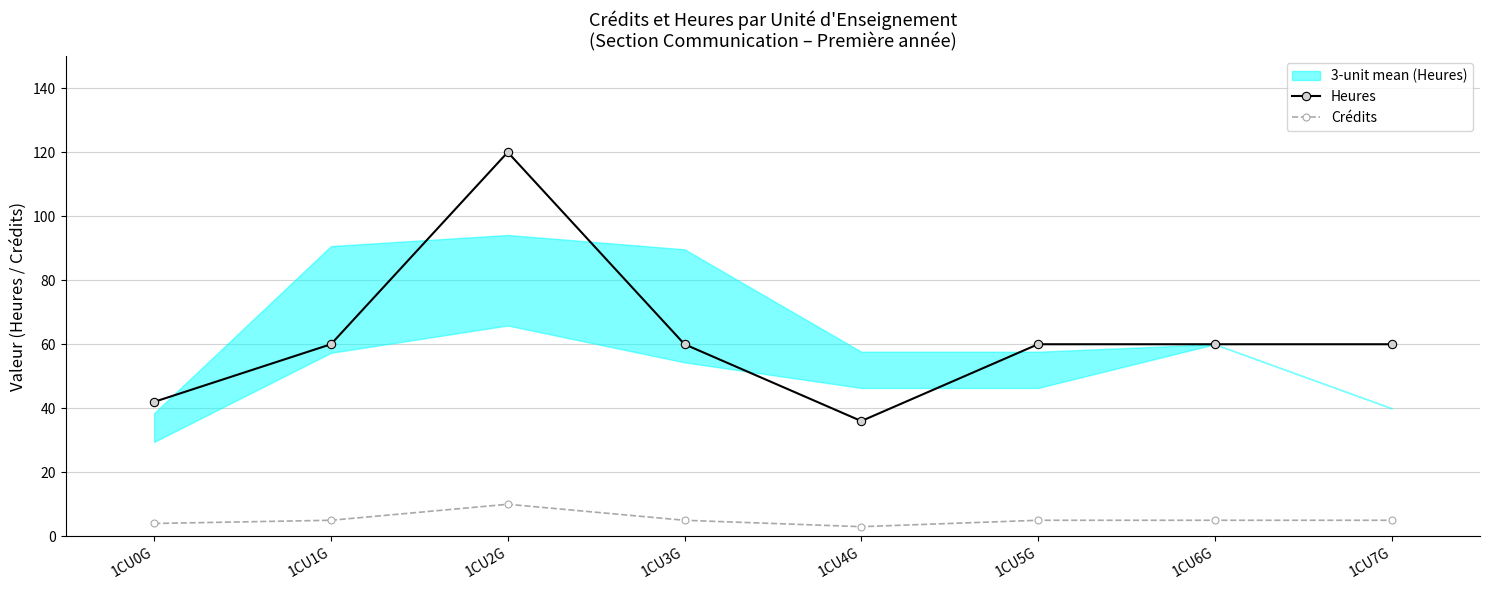

What is the lowest value of the Crédits series?

3